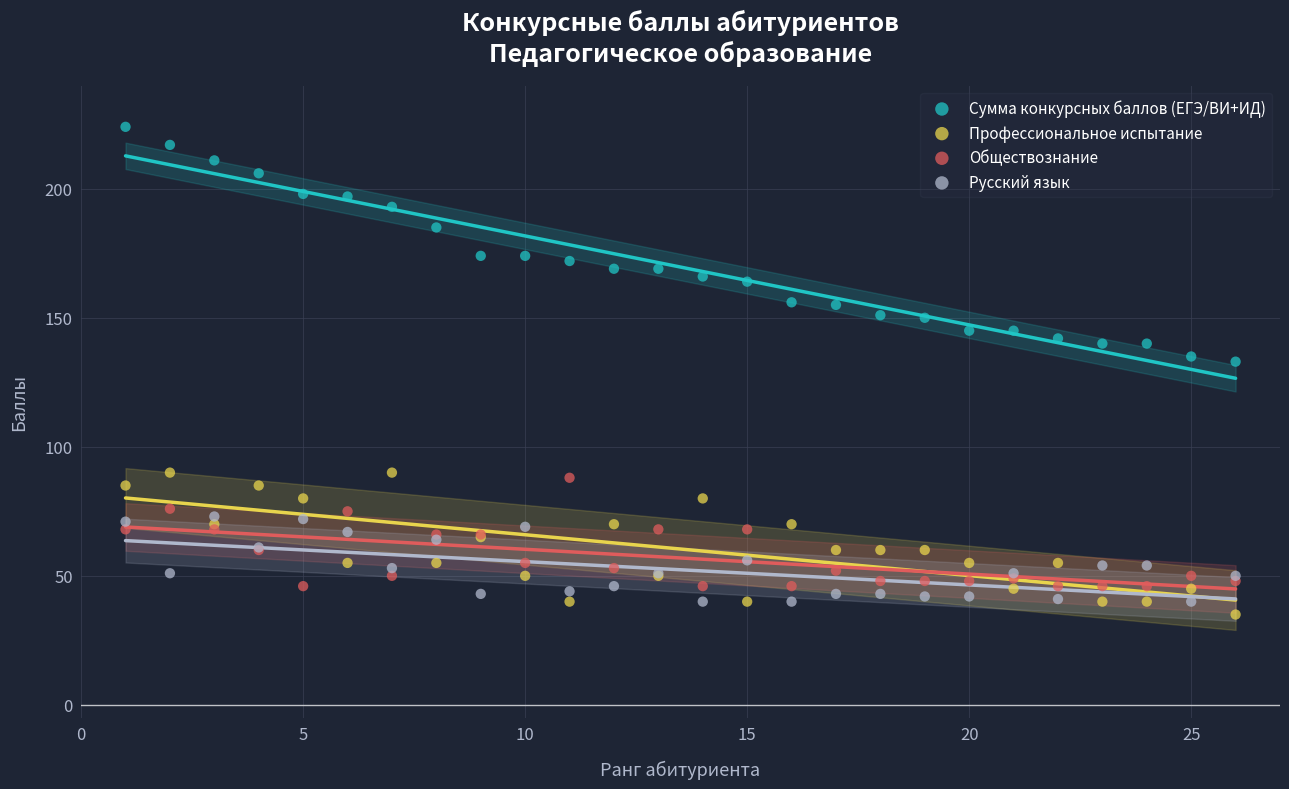

What are all the series names shown in the legend?

Сумма конкурсных баллов (ЕГЭ/ВИ+ИД), Профессиональное испытание, Обществознание, Русский язык